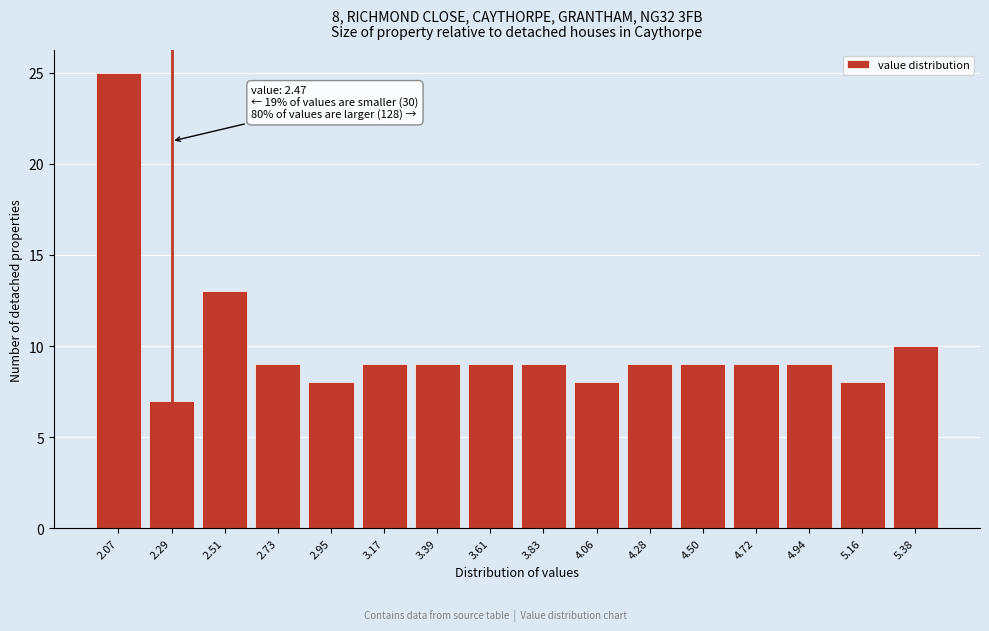

Reading left to right, extract all data points from this chart.

25	7	13	9	8	9	9	9	9	8	9	9	9	9	8	10